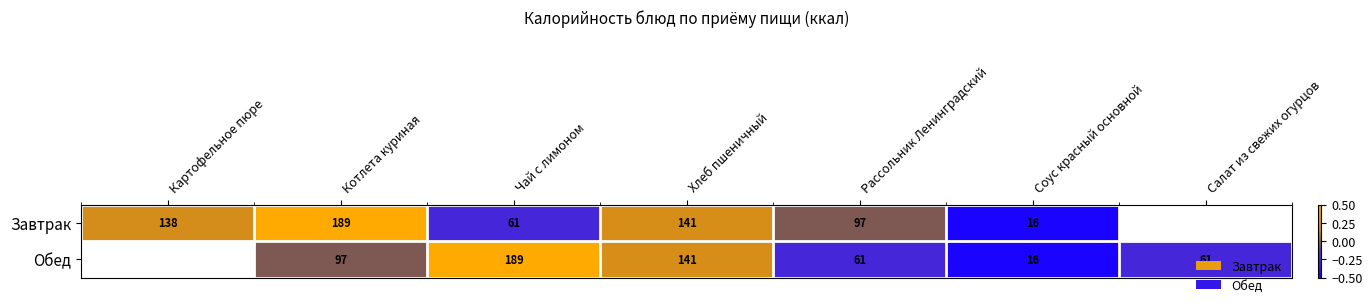

What is the maximum value shown in the chart?

0.5